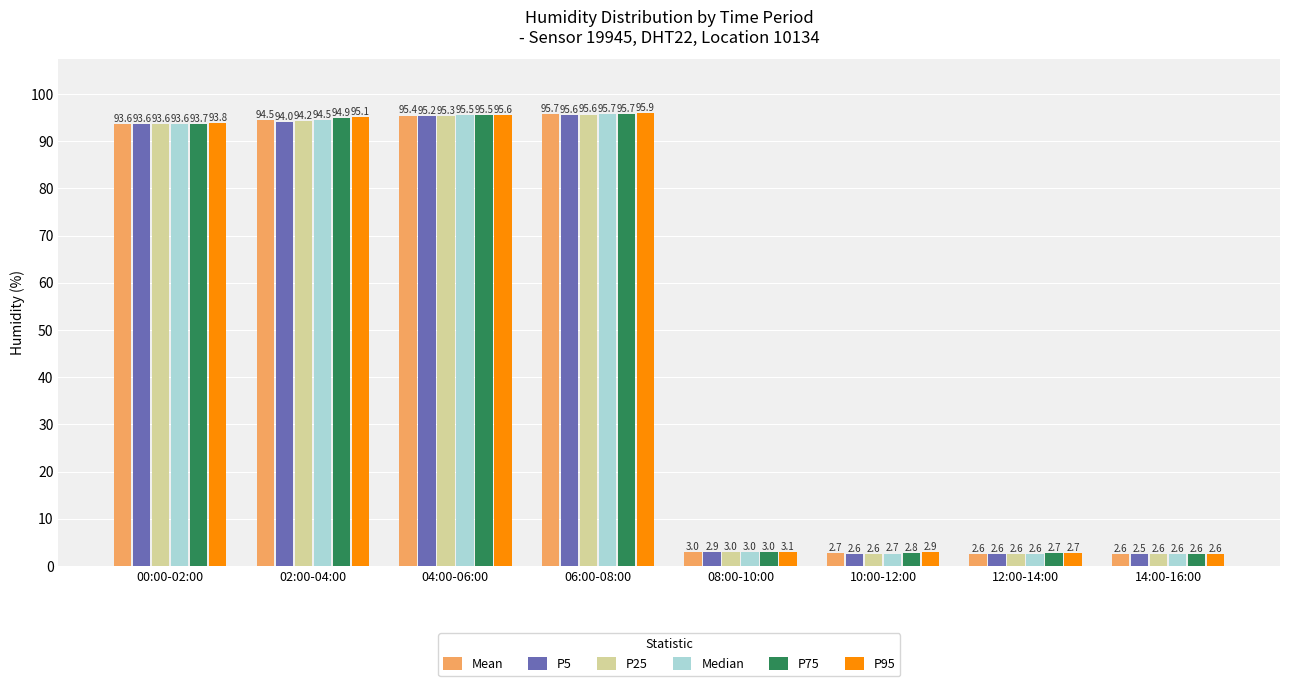

Reading right to left, extract all data points from this chart.

Mean: 2.6	2.6	2.7	3.0	95.7	95.4	94.5	93.6
P5: 2.5	2.6	2.6	2.9	95.6	95.2	94.0	93.6
P25: 2.6	2.6	2.6	3.0	95.6	95.3	94.2	93.6
Median: 2.6	2.6	2.7	3.0	95.7	95.5	94.5	93.6
P75: 2.6	2.7	2.8	3.0	95.7	95.5	94.9	93.7
P95: 2.6	2.7	2.9	3.1	95.9	95.6	95.1	93.8